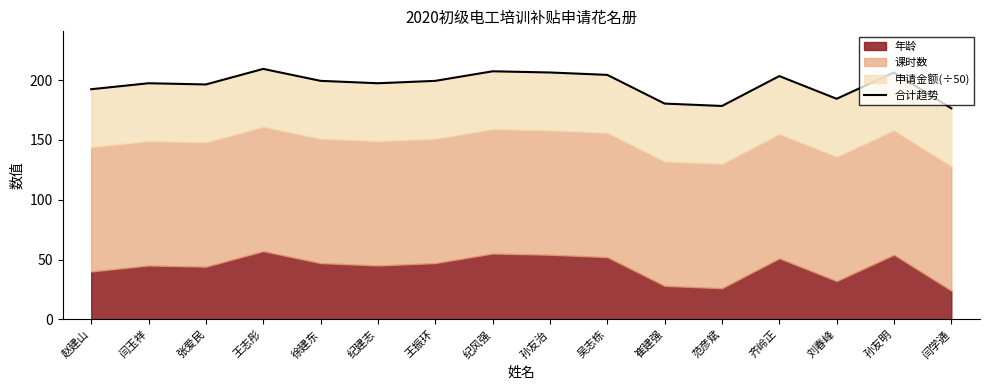

How many lines are shown in the chart?

1